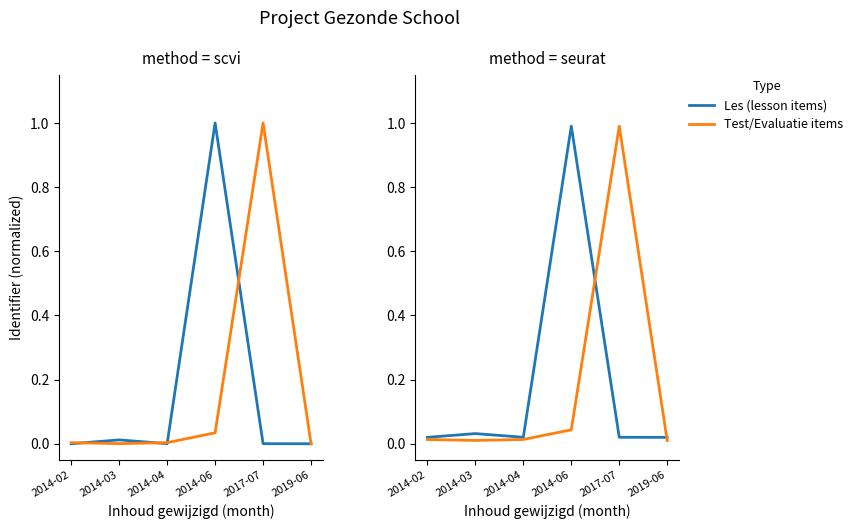

The value of Test/Evaluatie items at 2014-03 is 0.0. True or false?

True